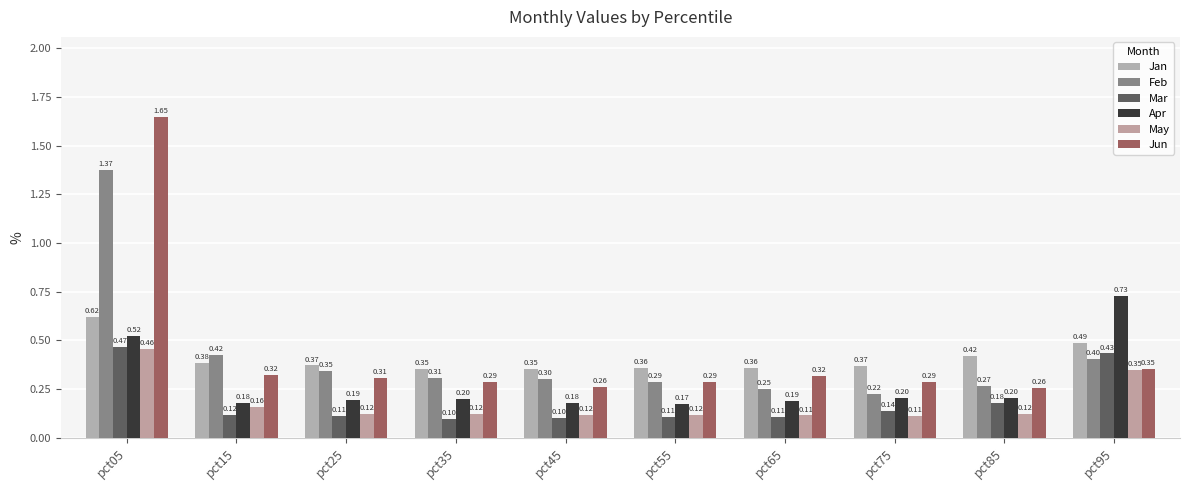

What is the approximate value of Feb at pct05?

1.4